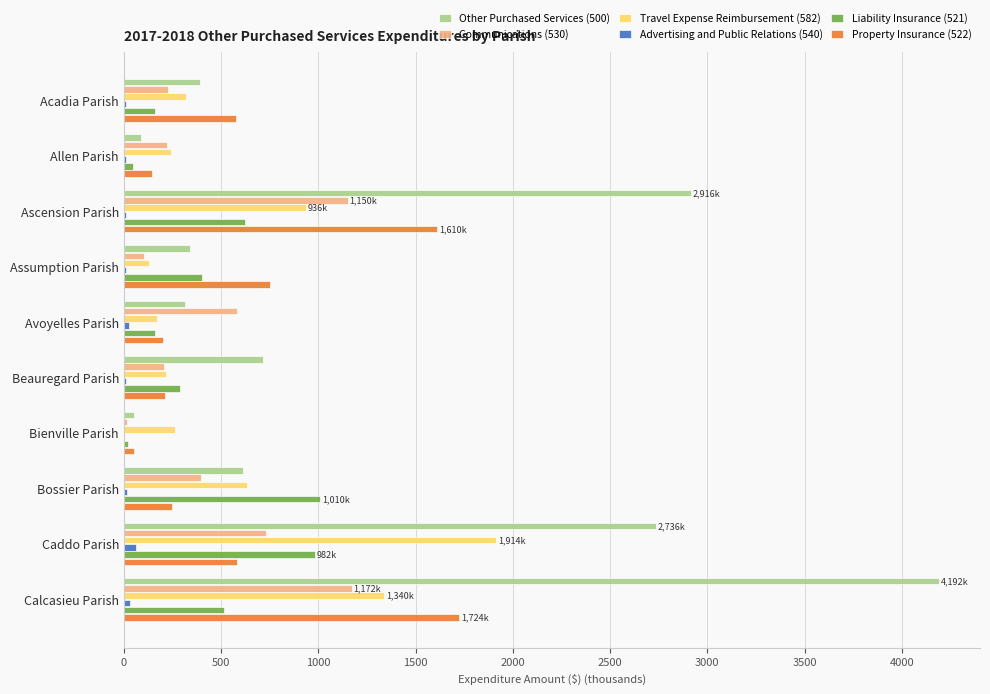

Is the value of Other Purchased Services (500) at Beauregard Parish greater than the value of Property Insurance (522) at Avoyelles Parish?

Yes